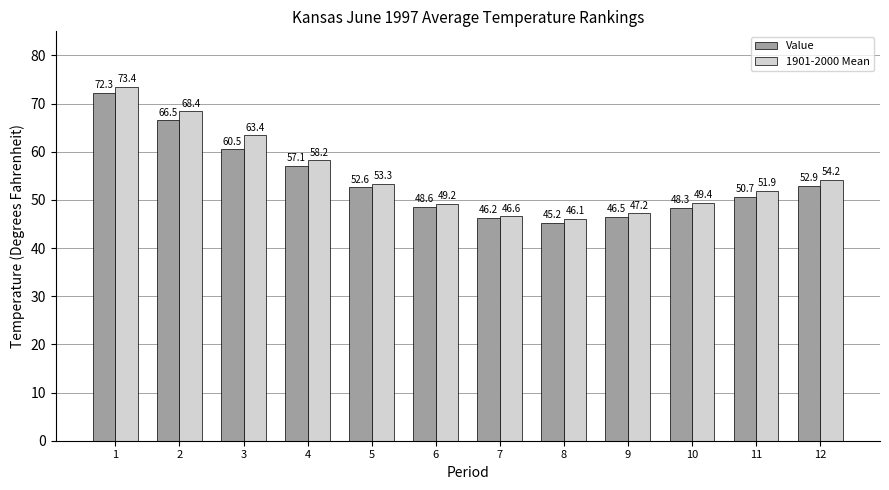

What value does the 1901-2000 Mean series have at 6?

49.2